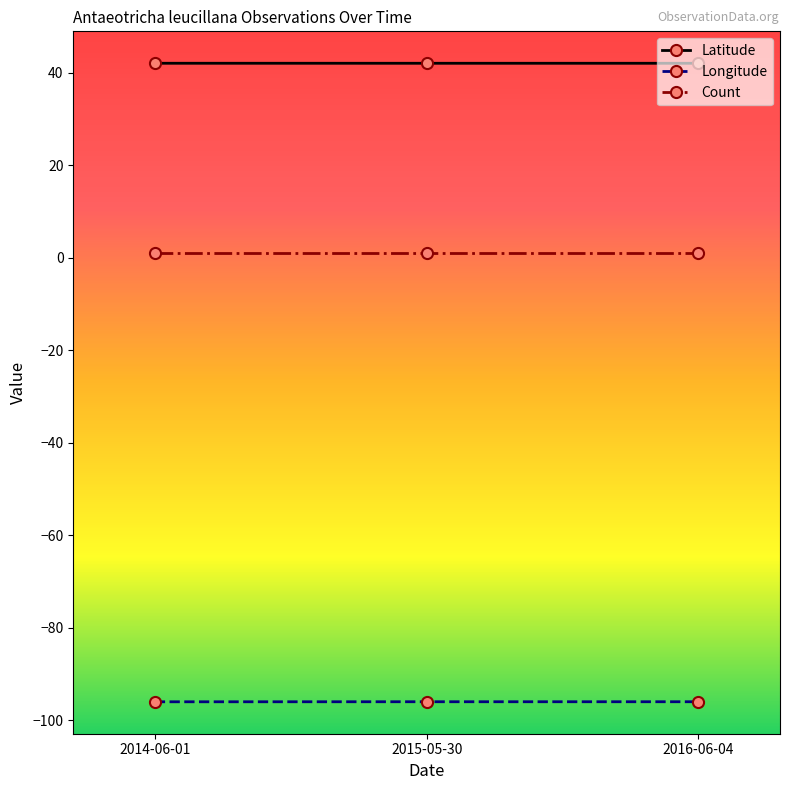

What is the greatest value displayed?

42.1